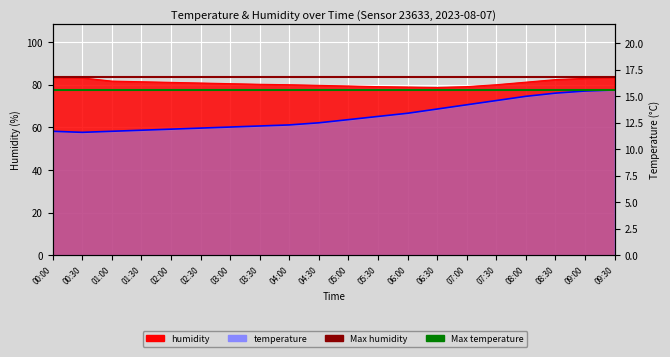

Rank the categories by humidity value from lowest to highest.

06:30, 06:00, 05:30, 07:00, 05:00, 04:30, 04:00, 07:30, 03:30, 03:00, 02:30, 02:00, 08:00, 01:30, 01:00, 08:30, 09:00, 00:30, 00:00, 09:30